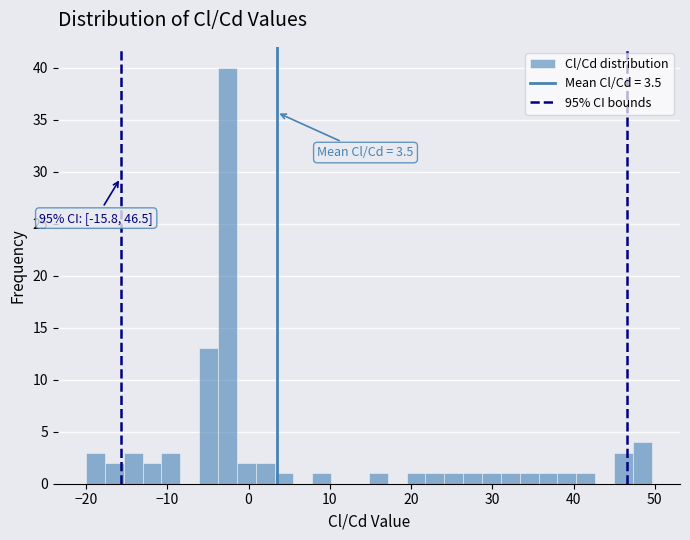

Read against the x-axis, roughly where is the centre of the tallest bar?

-3